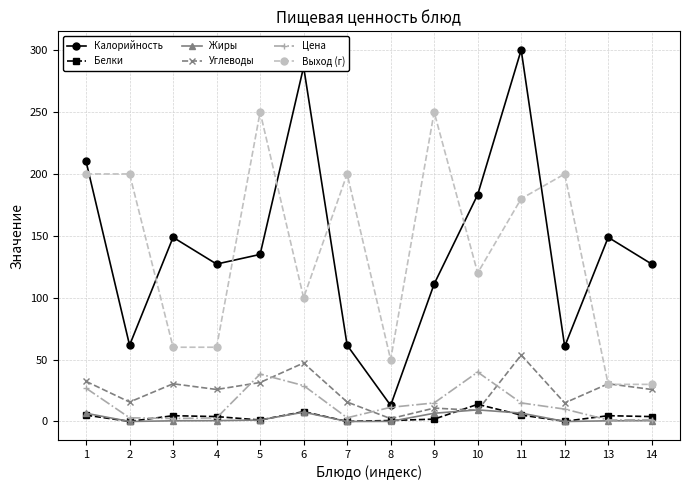

True or false: Жиры and Белки intersect in this chart.

True